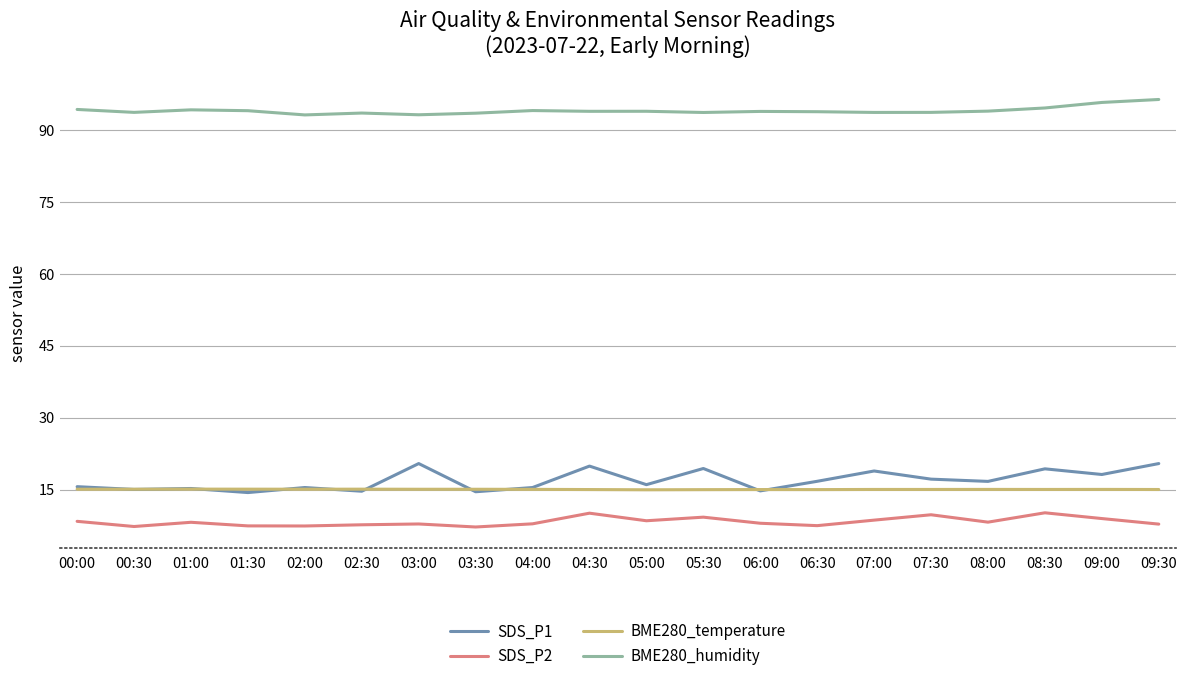

What position from the left is 03:30?

8